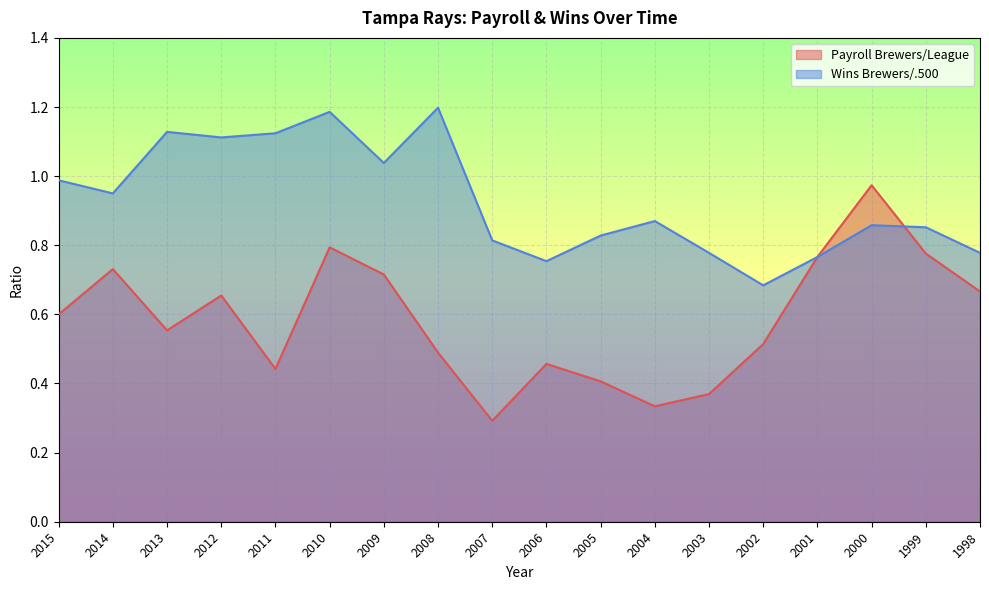

The Wins Brewers/.500 series shows 1.2 at 2008. True or false?

True